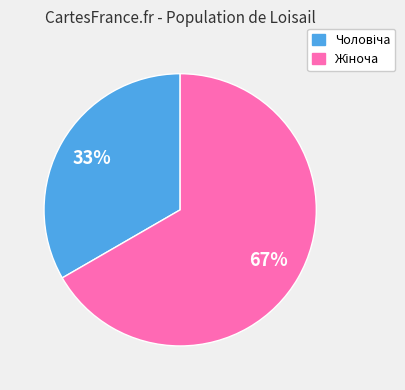

Is there a majority slice in this chart?

Yes